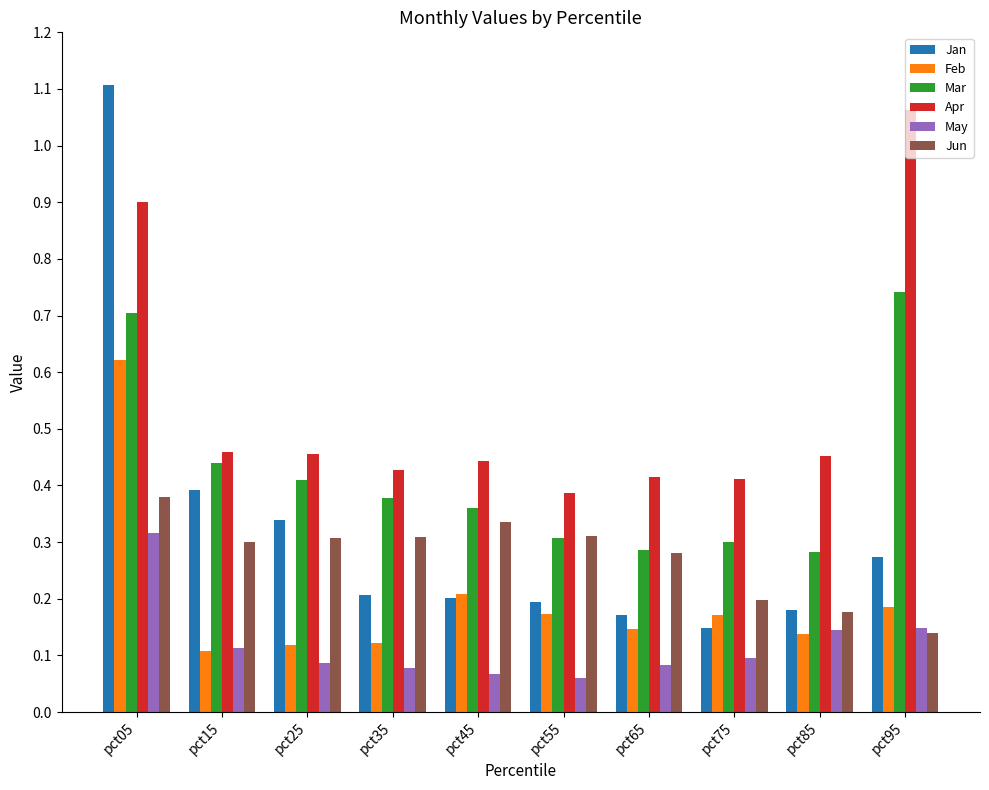

Which category has the highest value across all series?

pct05